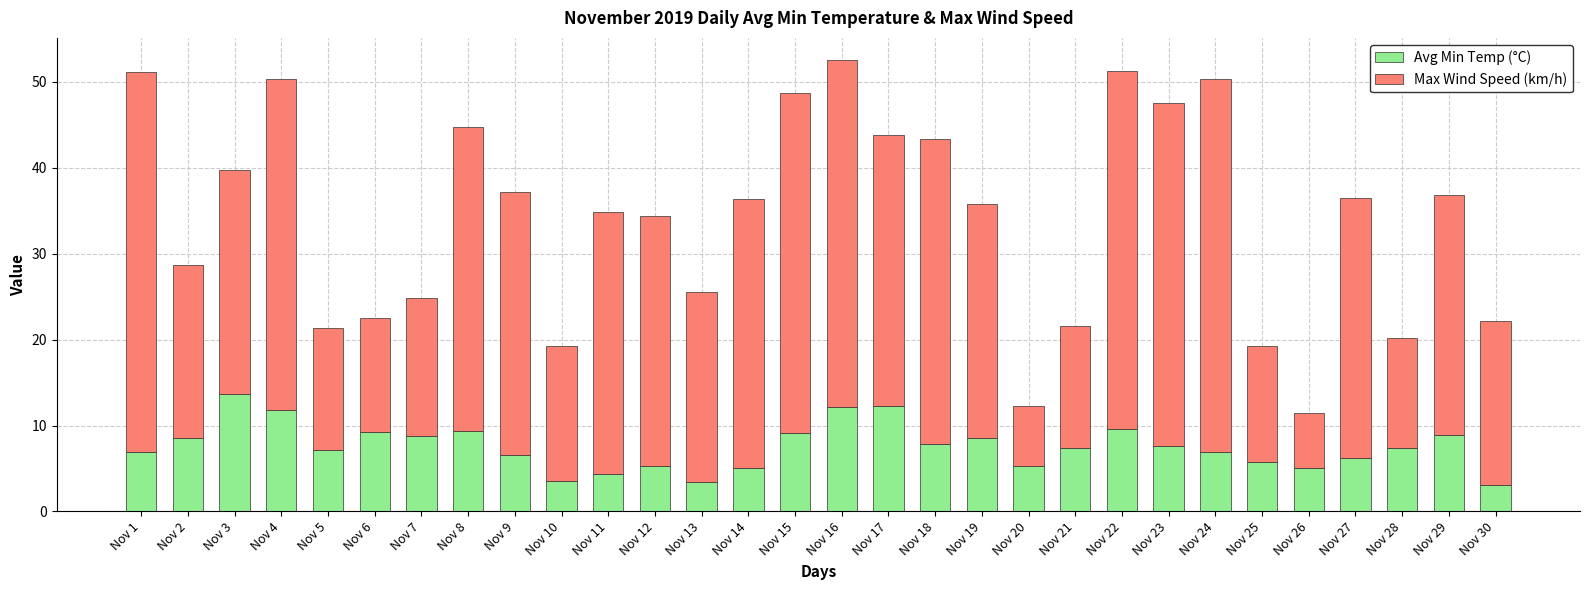

The value of Avg Min Temp (°C) at Nov 4 is 11.8. True or false?

True